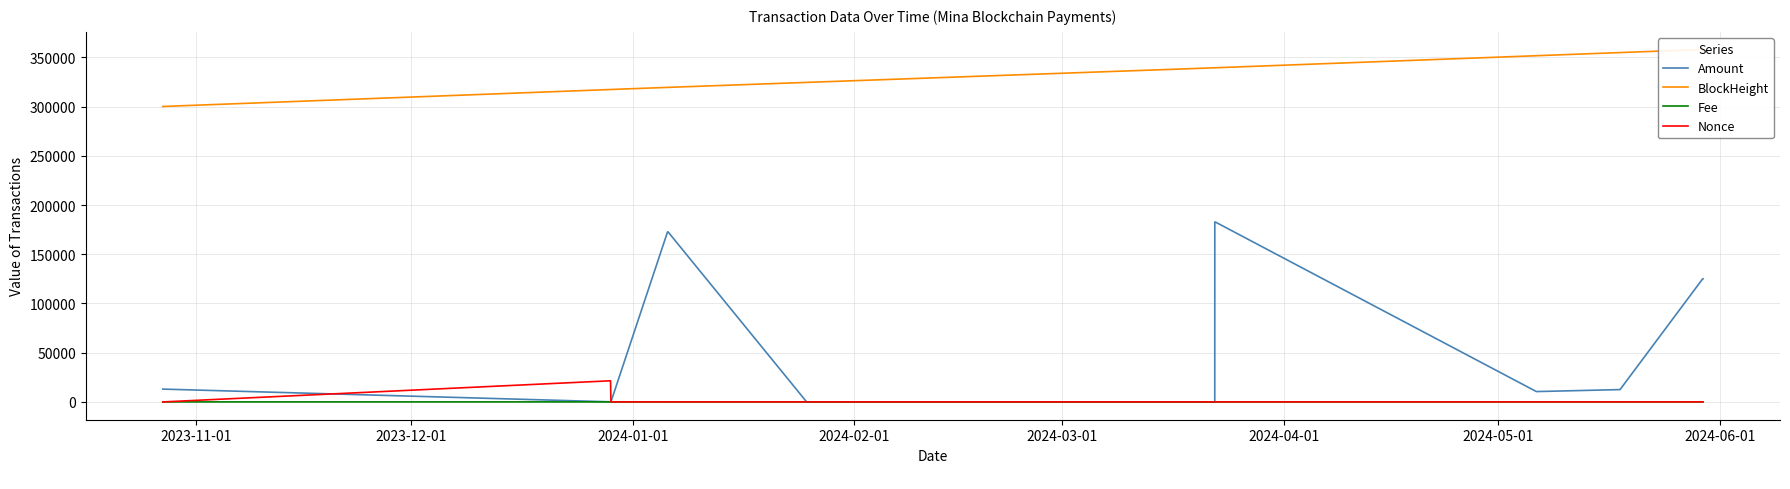

The value of Amount at 2024-01-01 is 136.1. True or false?

False